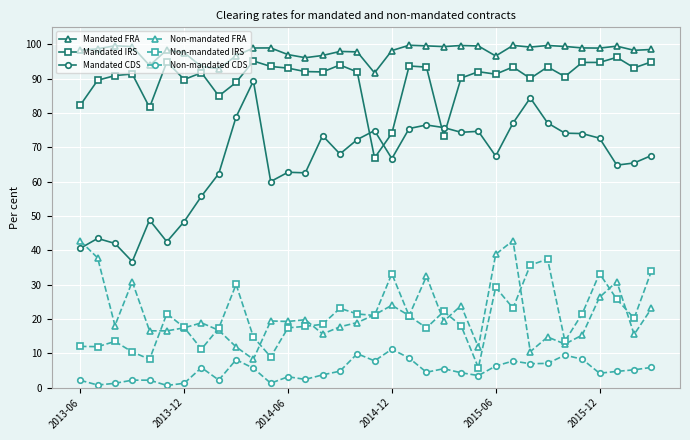

True or false: Non-mandated FRA and Mandated FRA intersect in this chart.

False